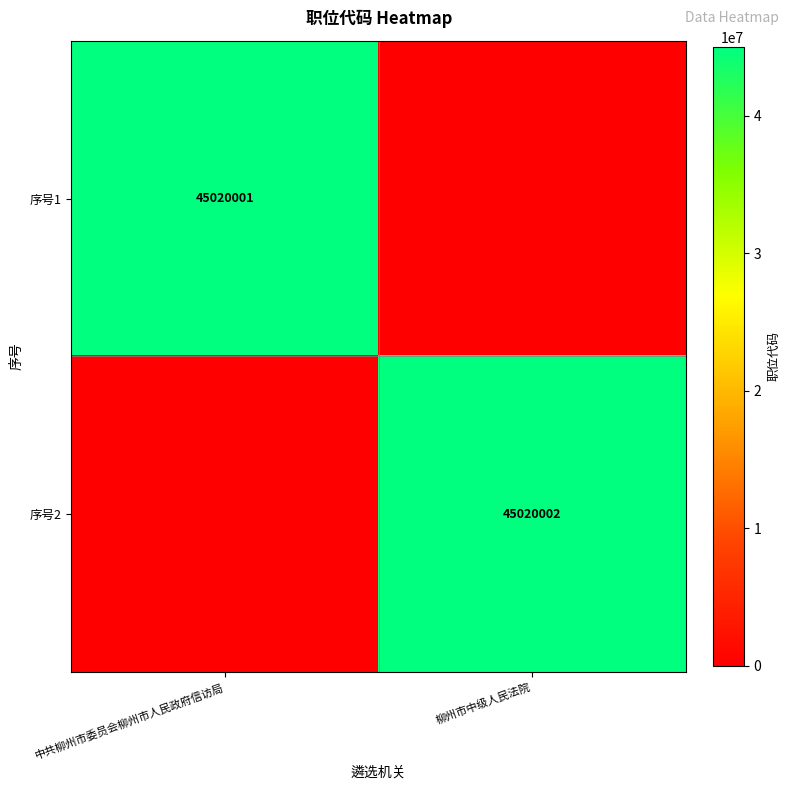

The 序号2 series shows 78697494 at 柳州市中级人民法院. True or false?

False